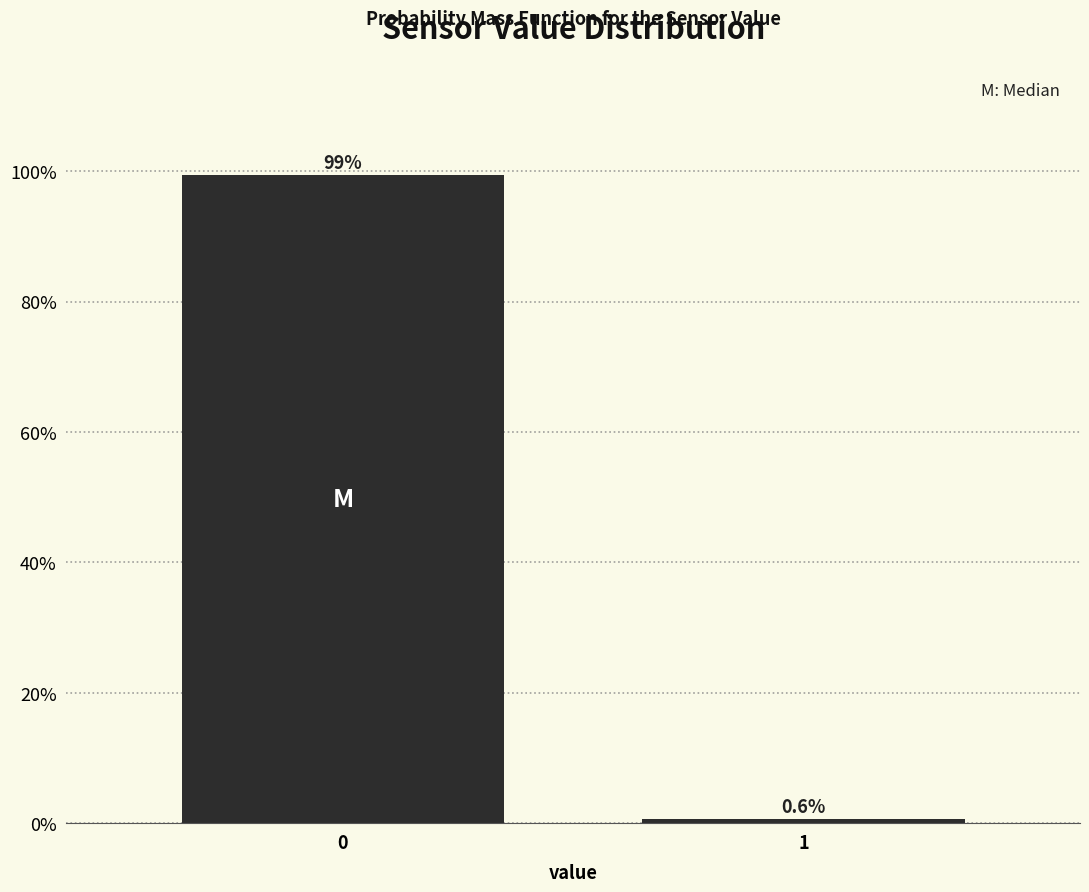

Reading right to left, list all the values displayed in this chart.

0.6	99.4